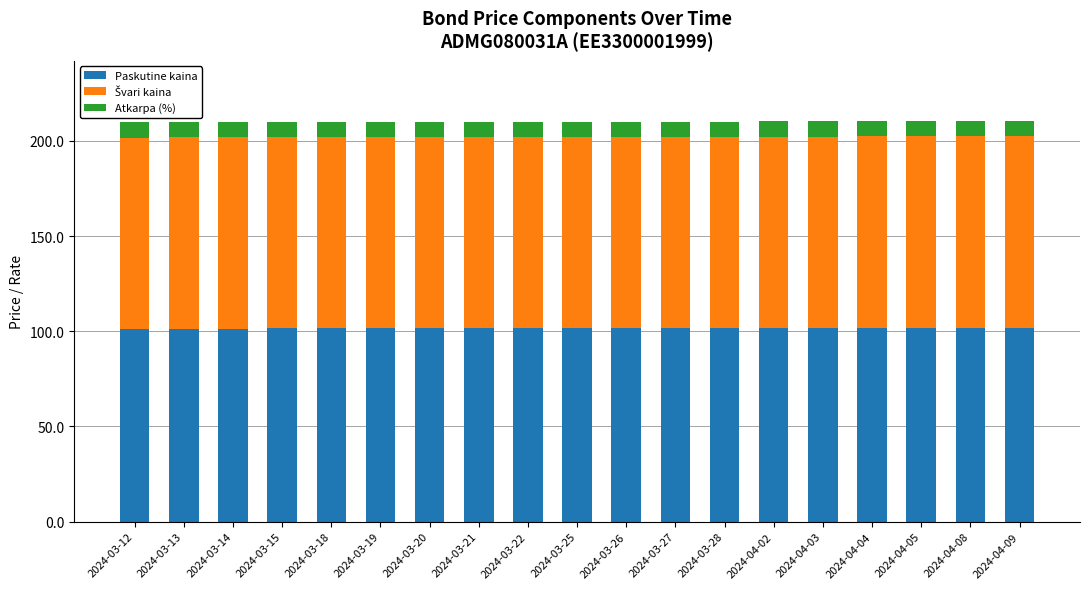

True or false: Paskutine kaina has a value of 67.8 at 2024-03-12.

False